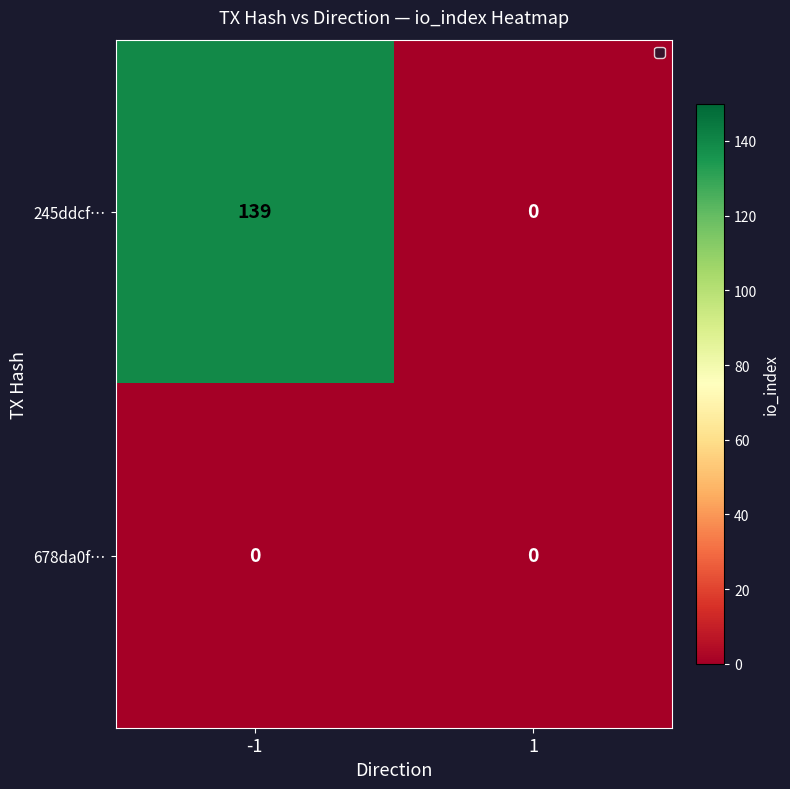

Which series has the widest spread of values?

245ddcf…